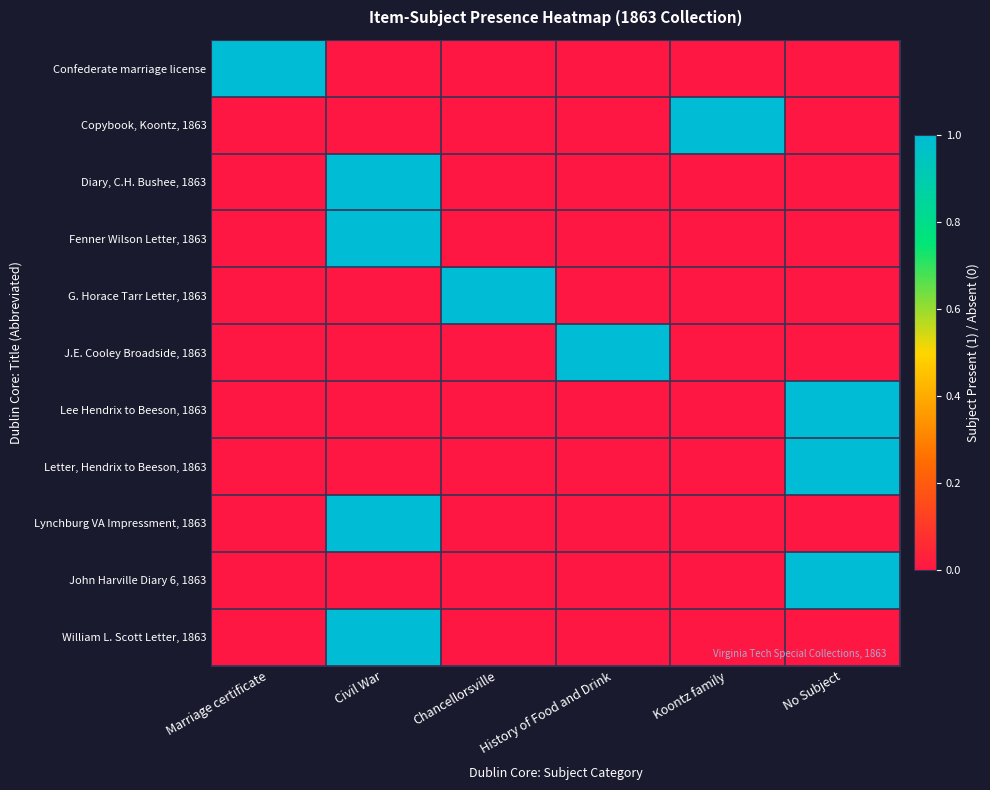

At which category does the chart reach its minimum across all series?

Civil War